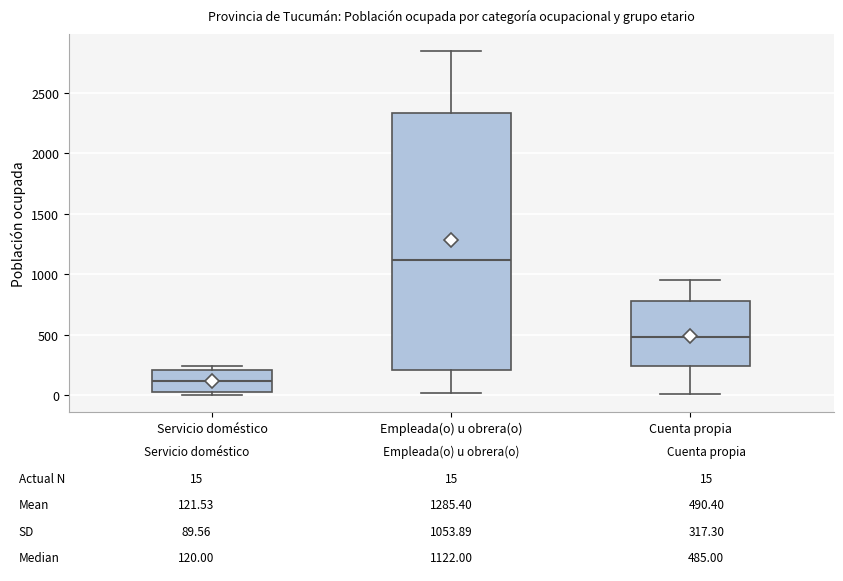

Which box has the lowest median line?

Servicio doméstico